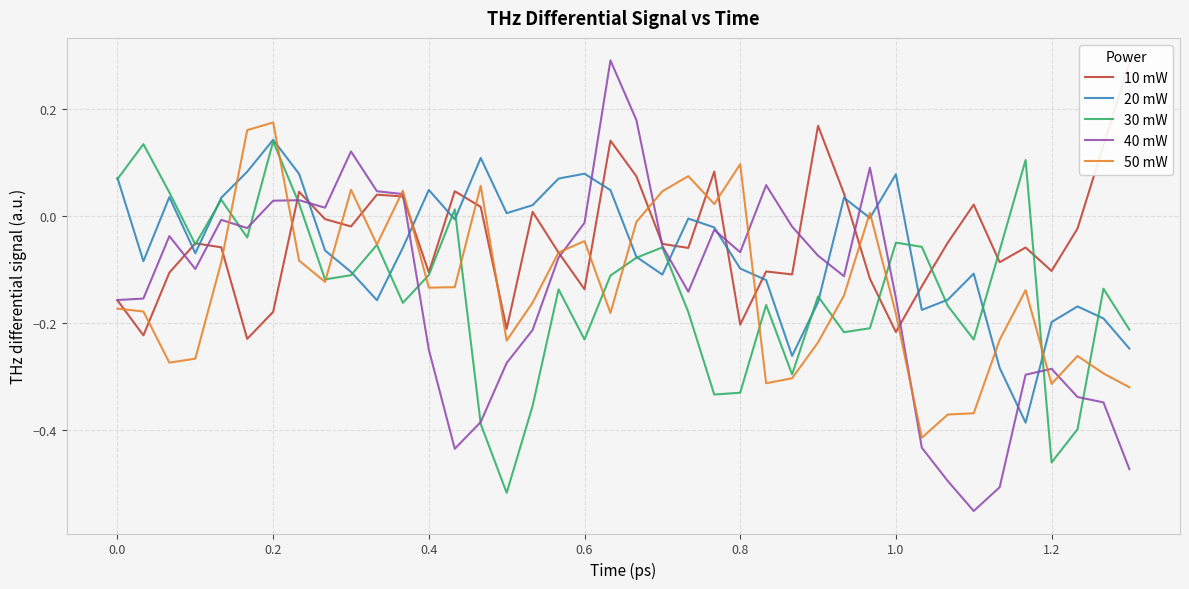

In 30 mW, how many points are higher than both neighbors (excluding endpoints)?

12